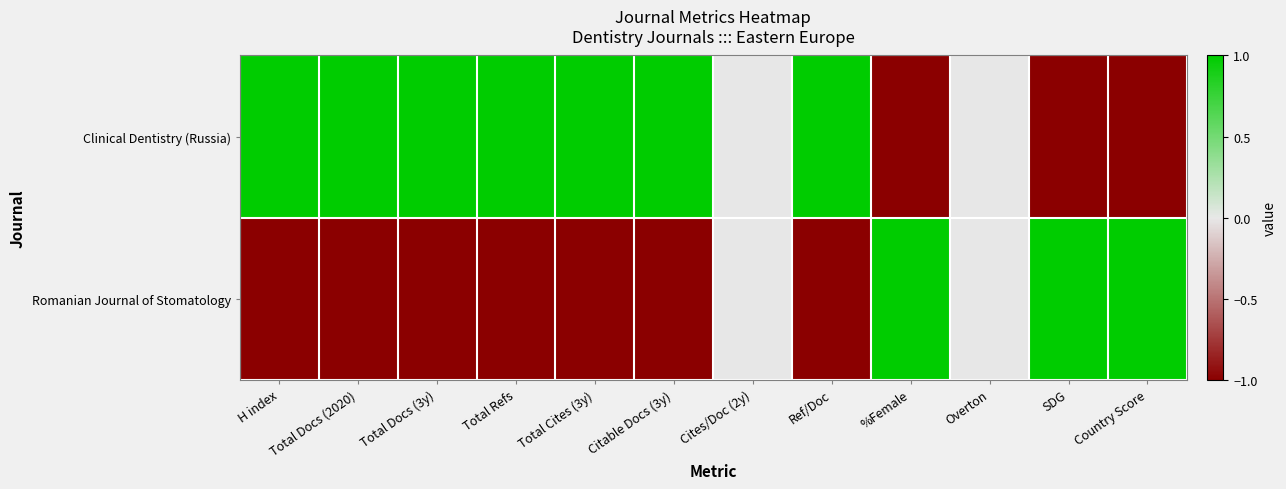

At which category does the chart reach its peak across all series?

H index